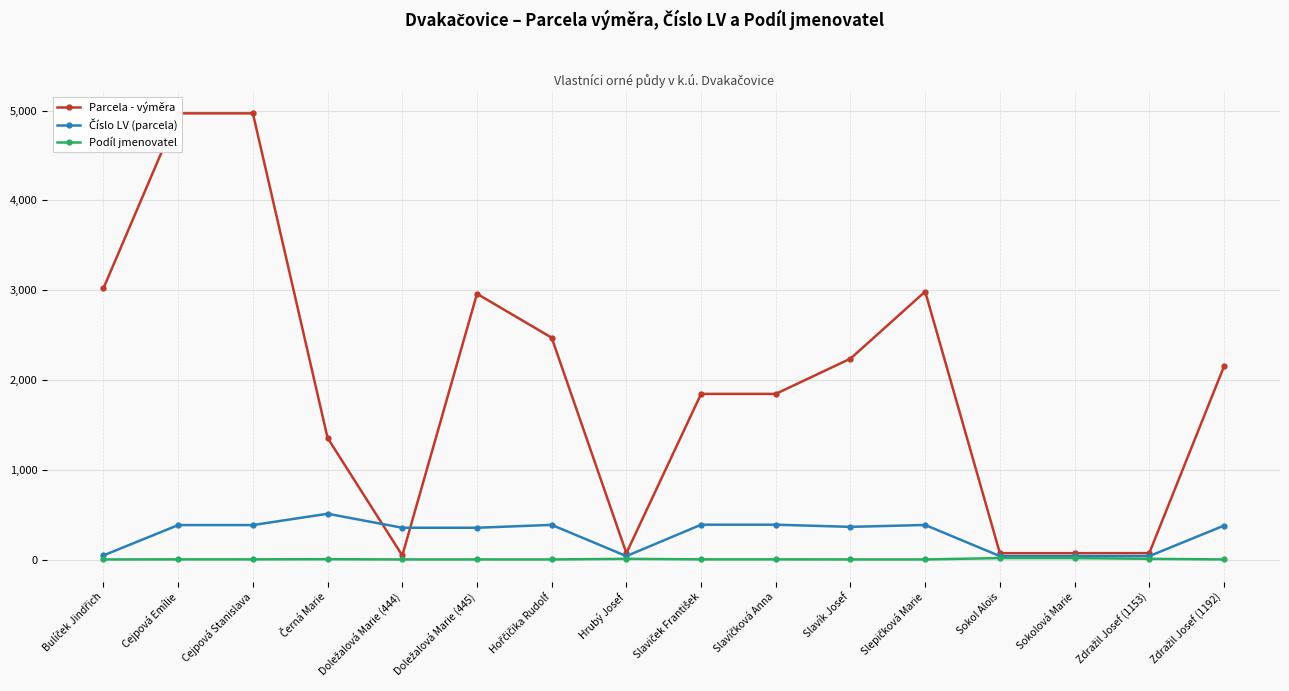

The Parcela - výměra series shows 18 at Doležalová Marie (444). True or false?

False